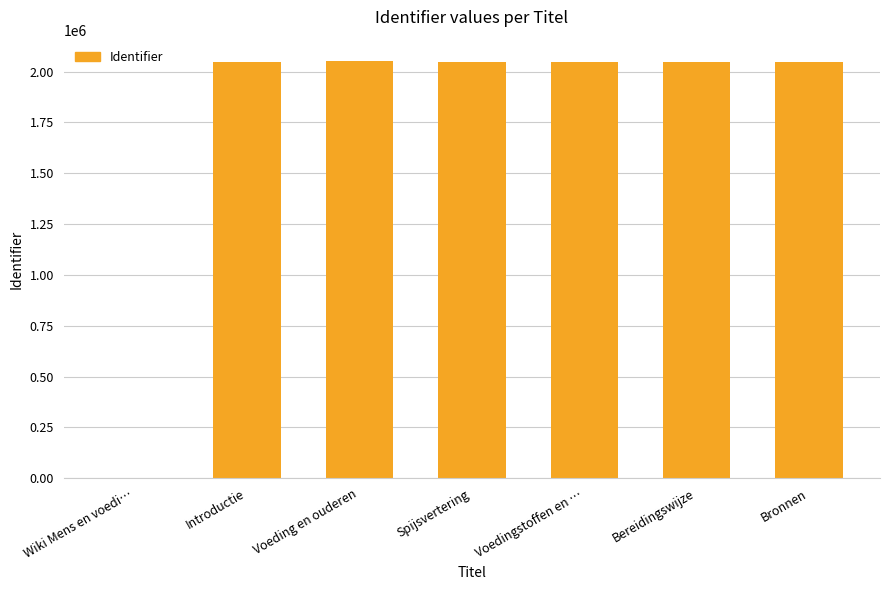

Approximately how many times larger is the value at Bereidingswijze compared to Voedingstoffen en …?

1.0